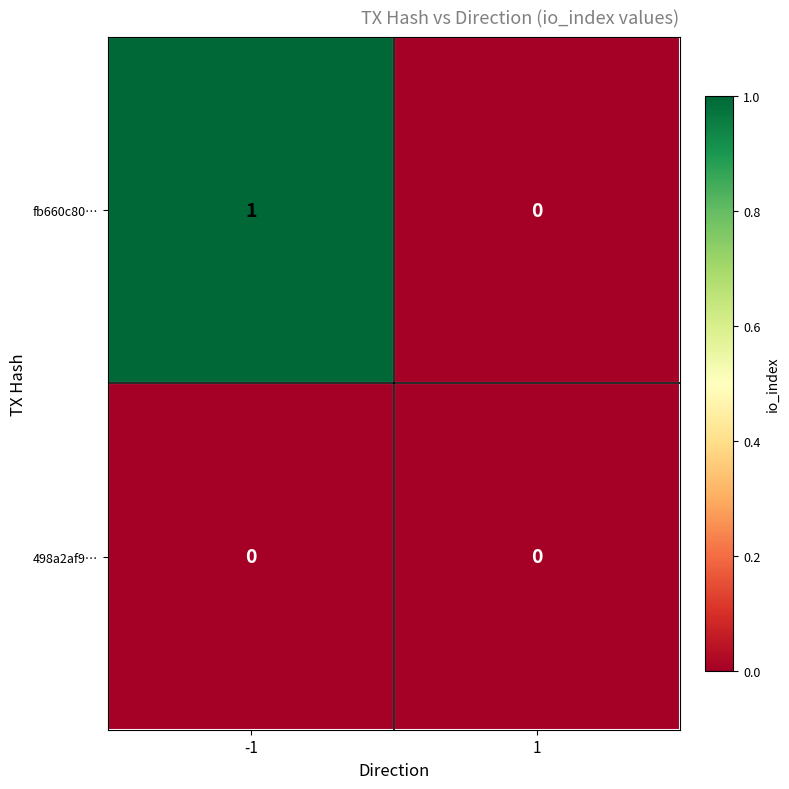

Between -1 and 1, which series saw the biggest shift?

fb660c80…